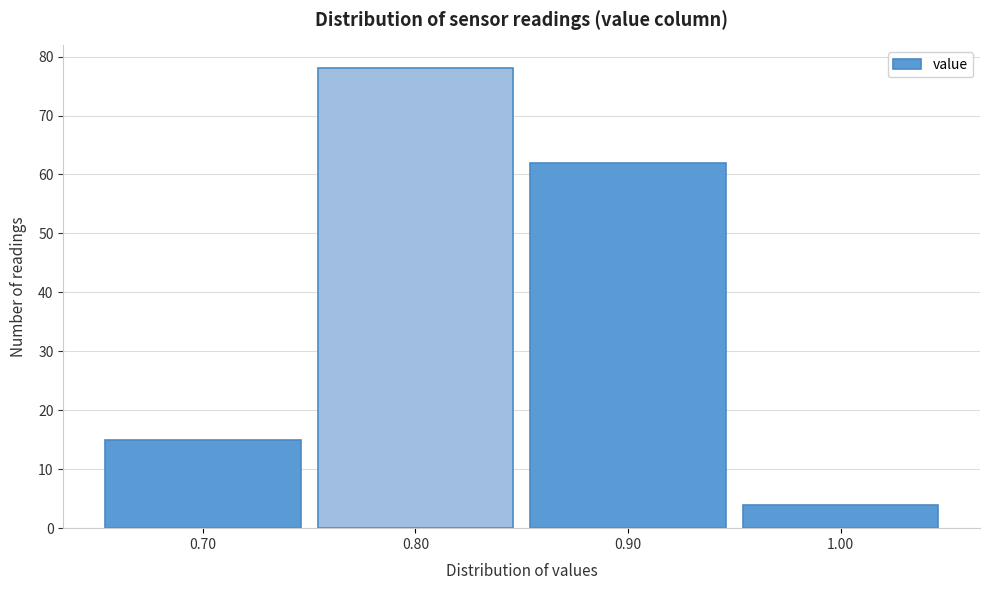

Reading left to right, list every bar in this chart as the range it spans on the x-axis followed by its height. The values are not printed on the chart, so give them approximately, as read against the axis.

0.65 to 0.75: 15
0.75 to 0.85: 78
0.85 to 0.95: 62
0.95 to 1.05: 4